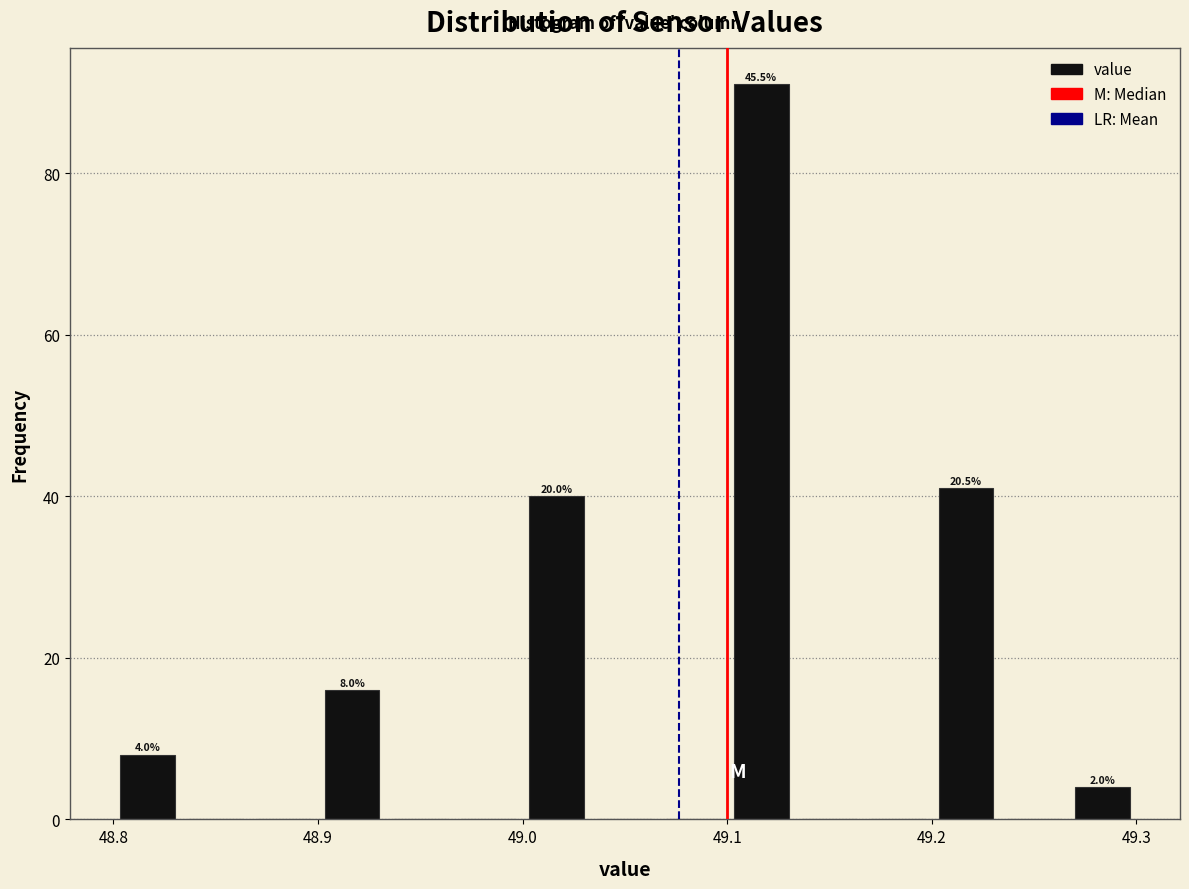

Around what value on the x-axis is the tallest bar? Give the approximate position of its centre, as read against the axis.

49.12